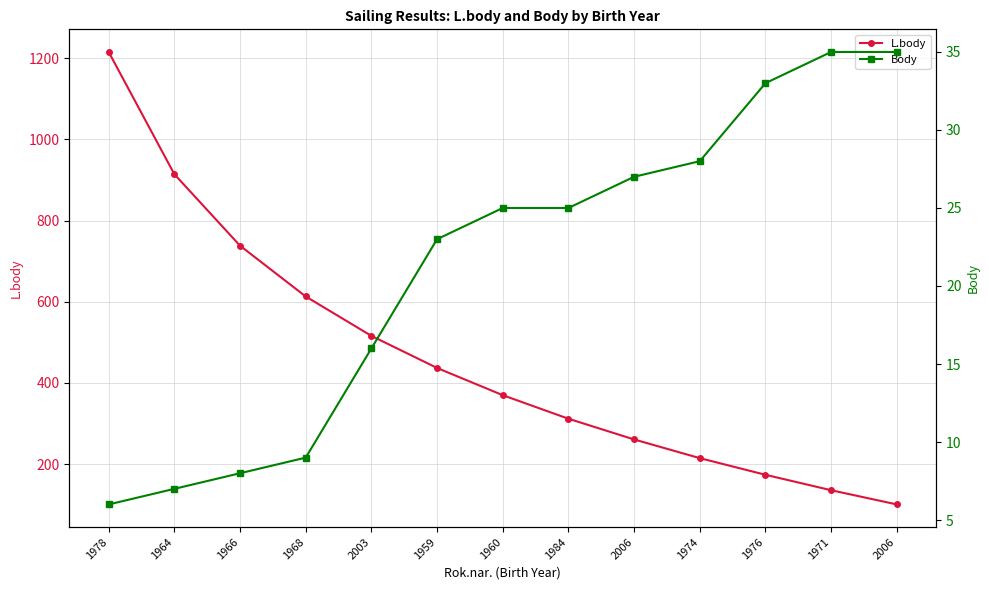

What is the difference between the L.body values at 1966 and 1968?

125